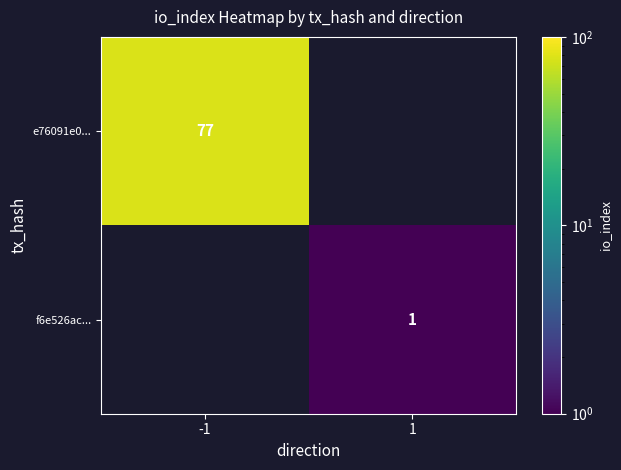

The value of f6e526ac... at 1 is 1. True or false?

True